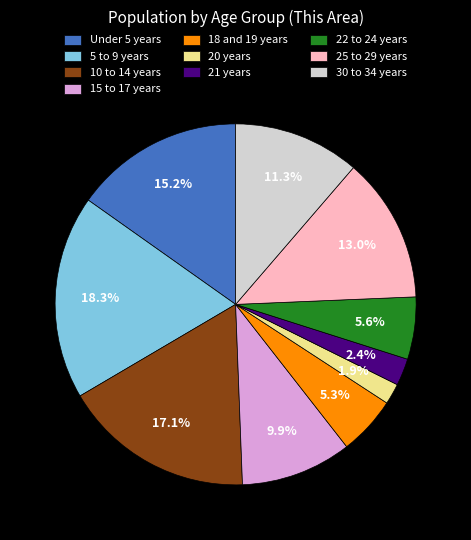

What percentage is the 15 to 17 years slice, to the nearest percent?

10%